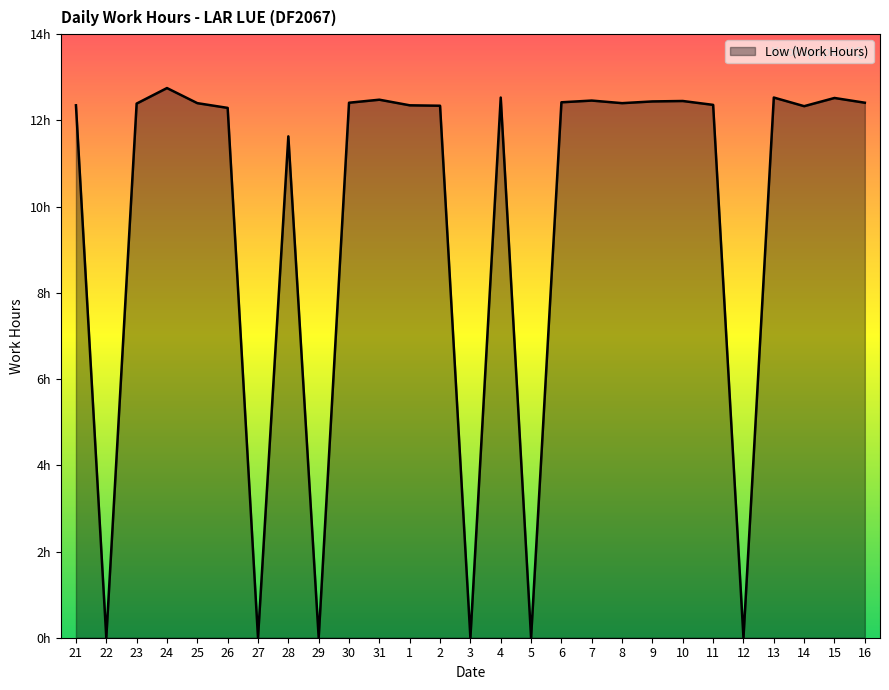

List the labels in order of value, smallest first.

22, 27, 29, 3, 5, 12, 28, 26, 14, 2, 21, 1, 11, 23, 25, 8, 30, 16, 6, 9, 10, 7, 31, 15, 4, 13, 24